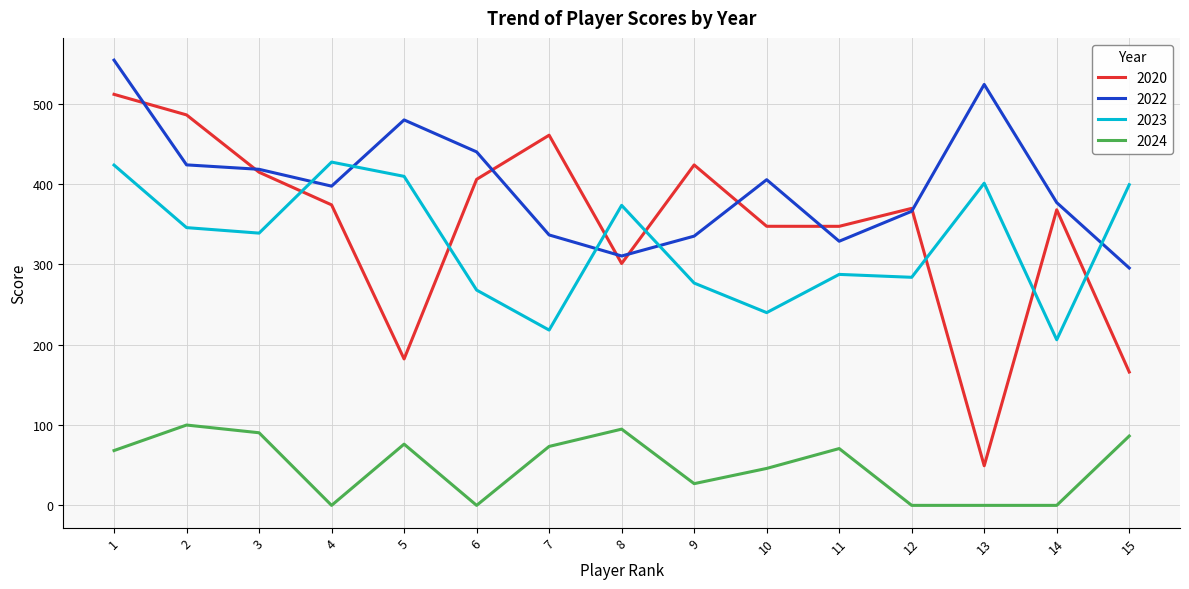

At 15, list the series in order from largest to smallest.

2023, 2022, 2020, 2024